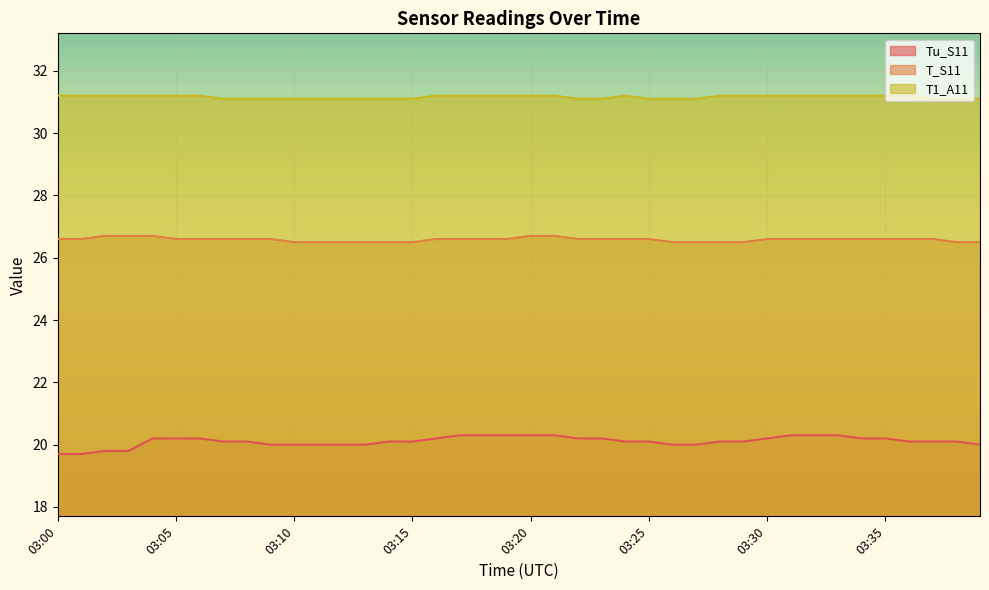

The value of Tu_S11 at 03:33 is 29.5. True or false?

False